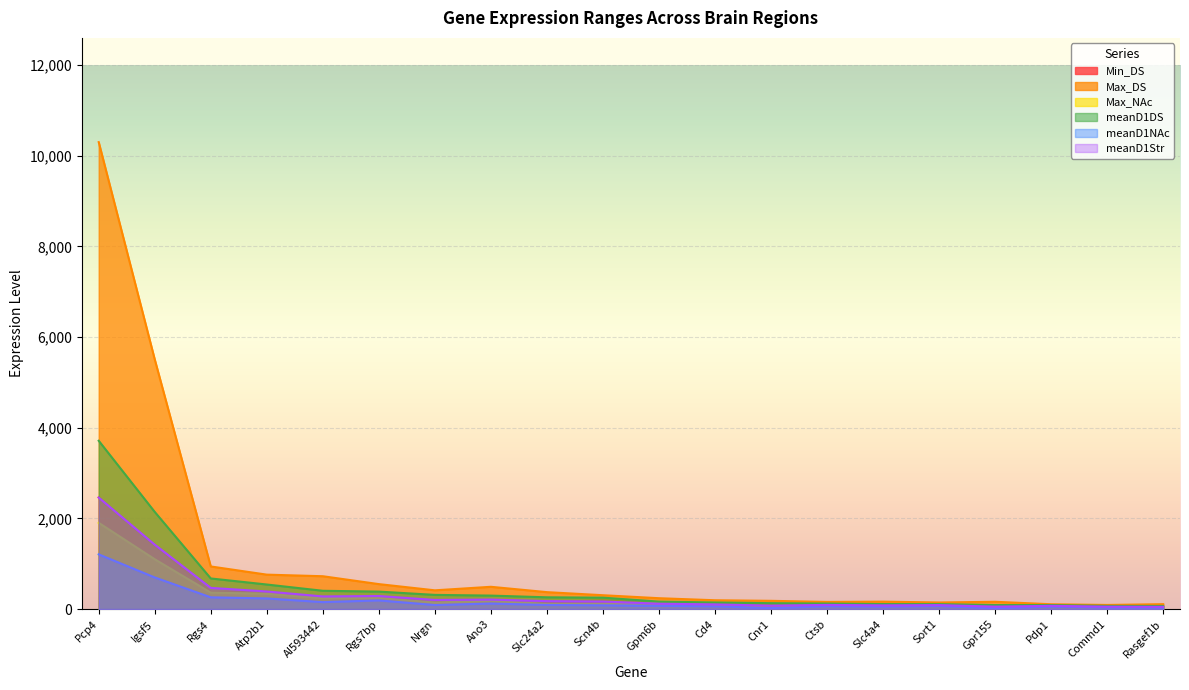

What is the sum of all meanD1DS values?

10080.3